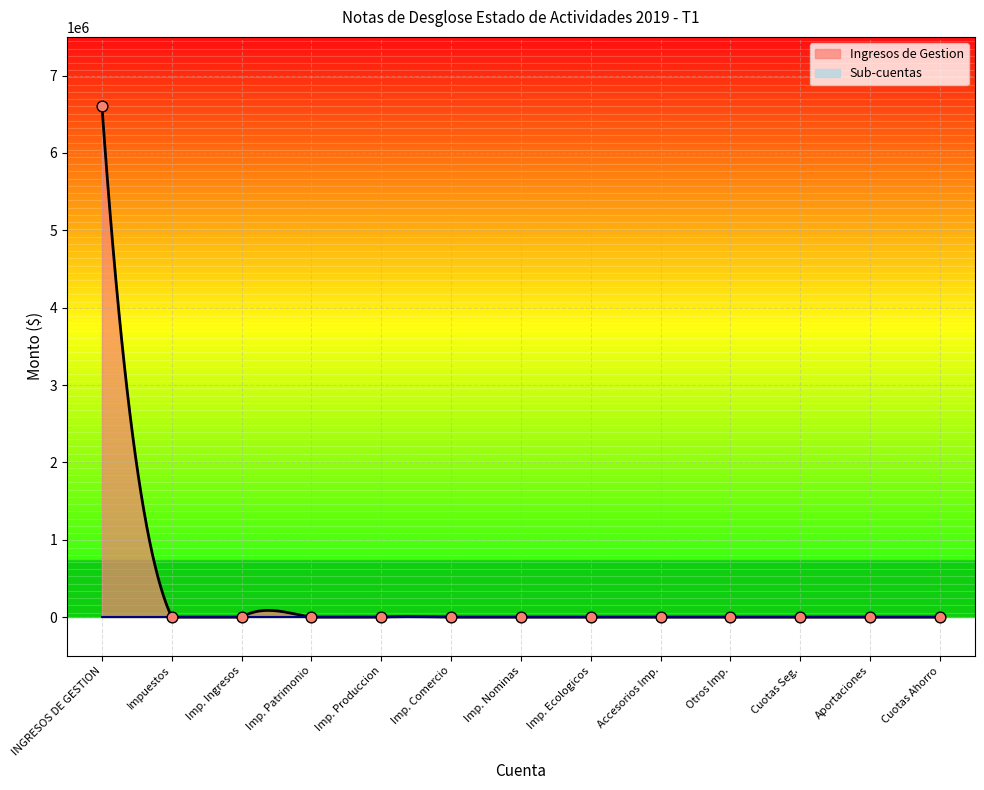

At how many categories does at least one series exceed 67547?

1